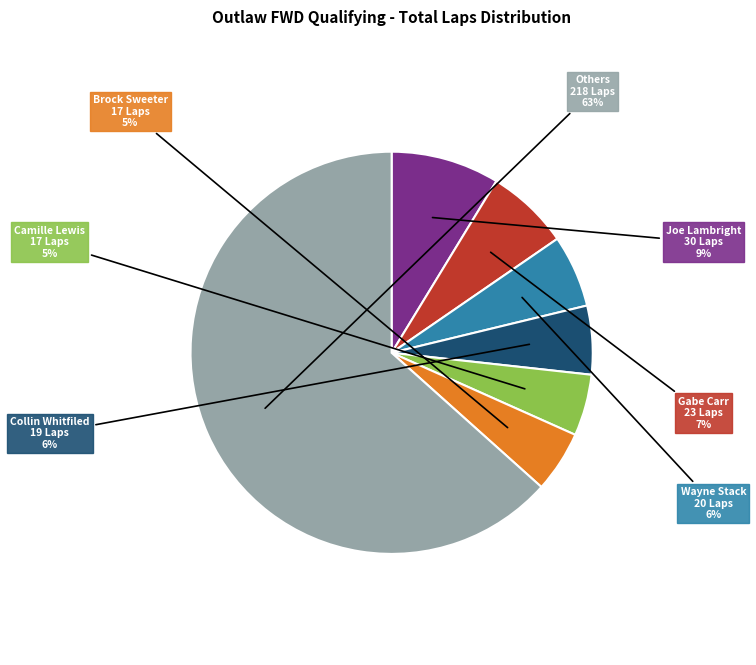

Approximately how many times larger is the value at Wayne Stack compared to Gabe Carr?

0.9